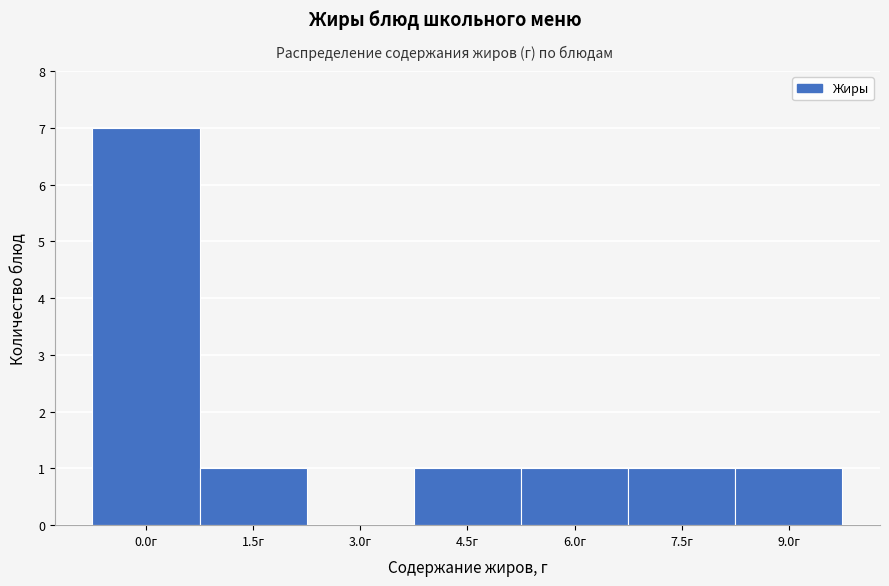

Reading left to right, what are all the values shown in this chart?

0.0г=7	1.5г=1	3.0г=0	4.5г=1	6.0г=1	7.5г=1	9.0г=1